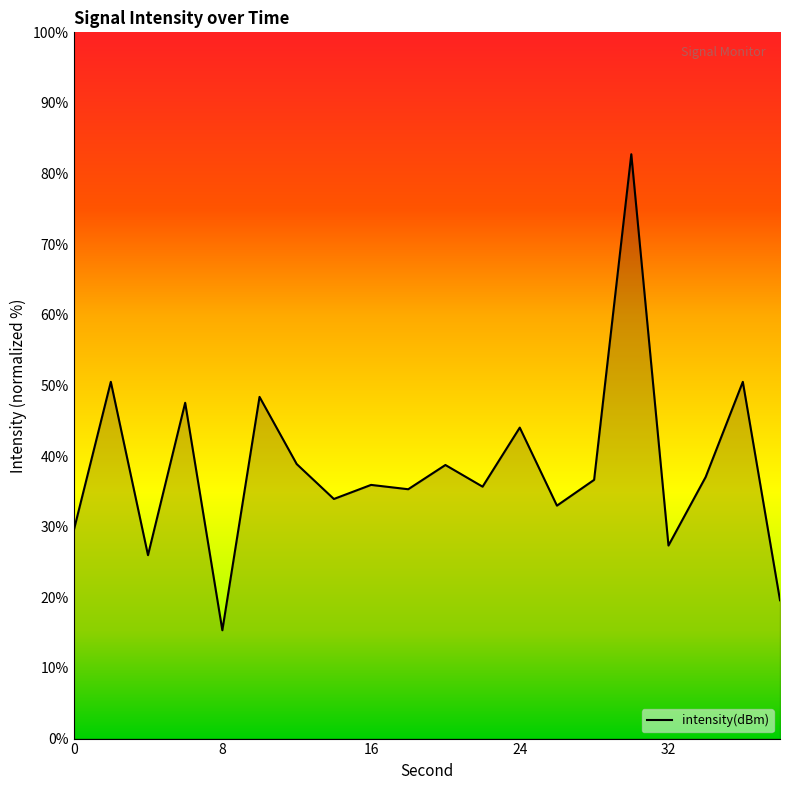

What is the difference between the maximum and minimum values?

67.4